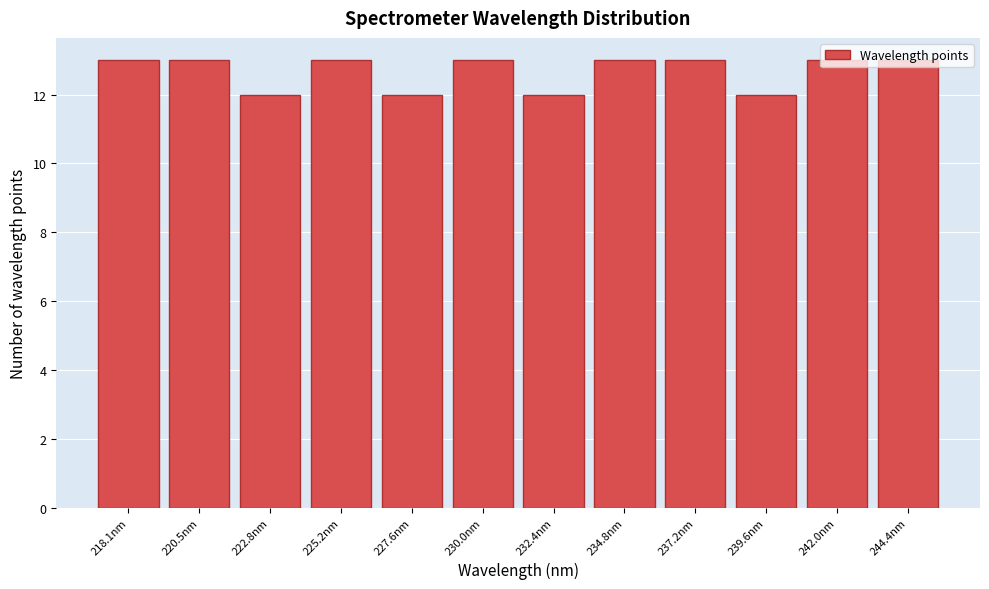

True or false: the data shows 20 at 242.0nm.

False